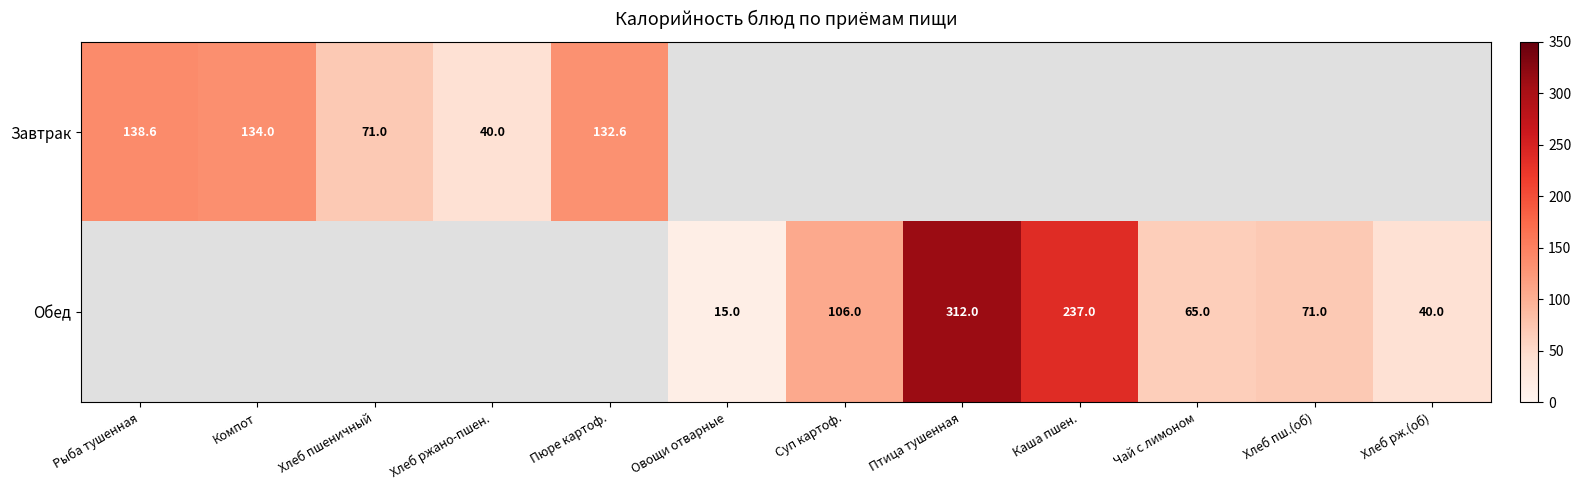

At how many categories does at least one series exceed 126?

5